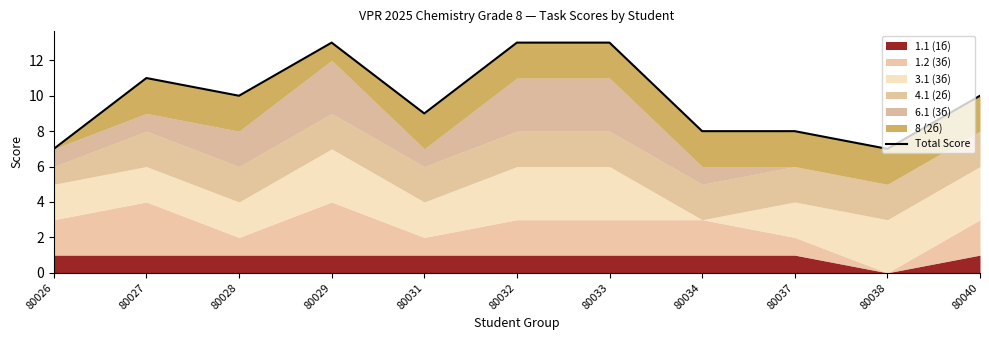

What is the difference between the values at 80040 and 80037?

2